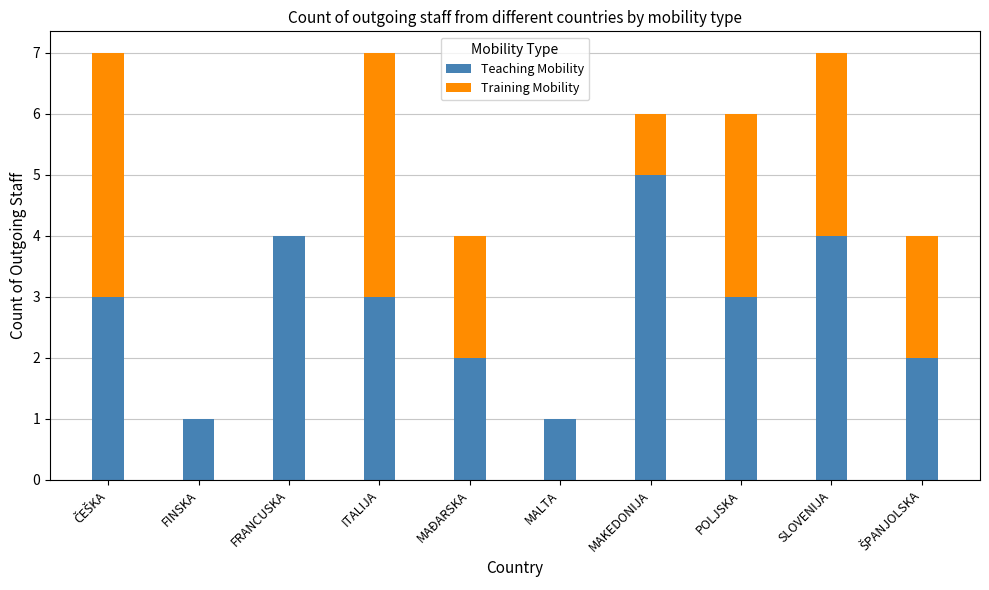

The value of Teaching Mobility at MAKEDONIJA is 8. True or false?

False